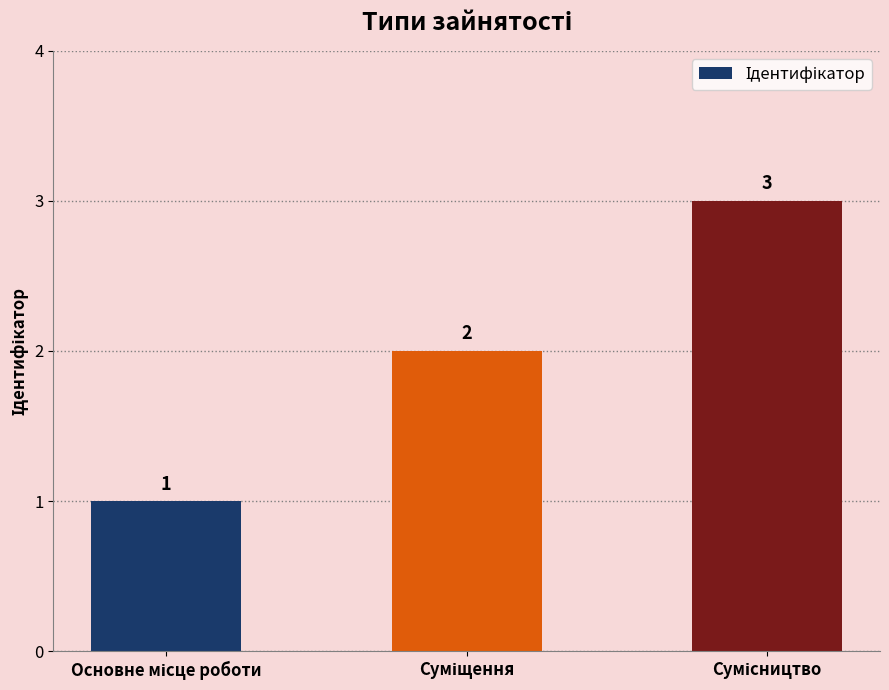

What is the sum of all values?

6